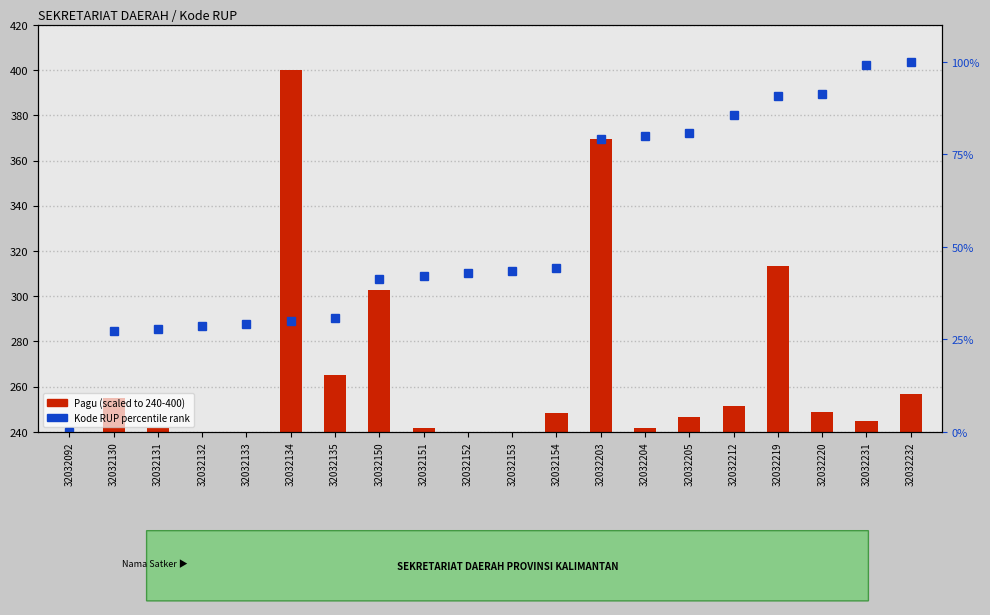

Reading left to right, extract all data points from this chart.

32032092=0.0	32032130=27.1	32032131=27.9	32032132=28.6	32032133=29.3	32032134=30.0	32032135=30.7	32032150=41.4	32032151=42.1	32032152=42.9	32032153=43.6	32032154=44.3	32032203=79.3	32032204=80.0	32032205=80.7	32032212=85.7	32032219=90.7	32032220=91.4	32032231=99.3	32032232=100.0